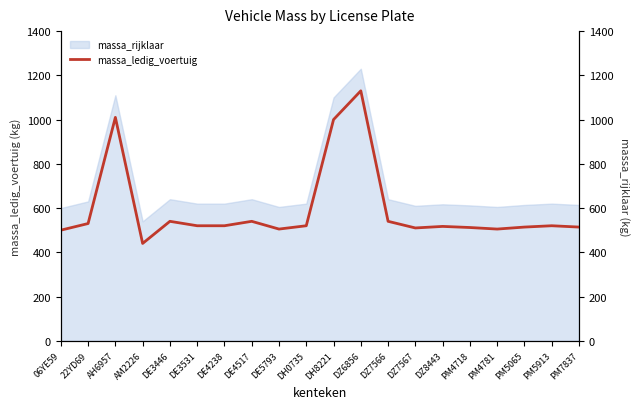

Which label corresponds to the largest value in the chart?

DZ6856